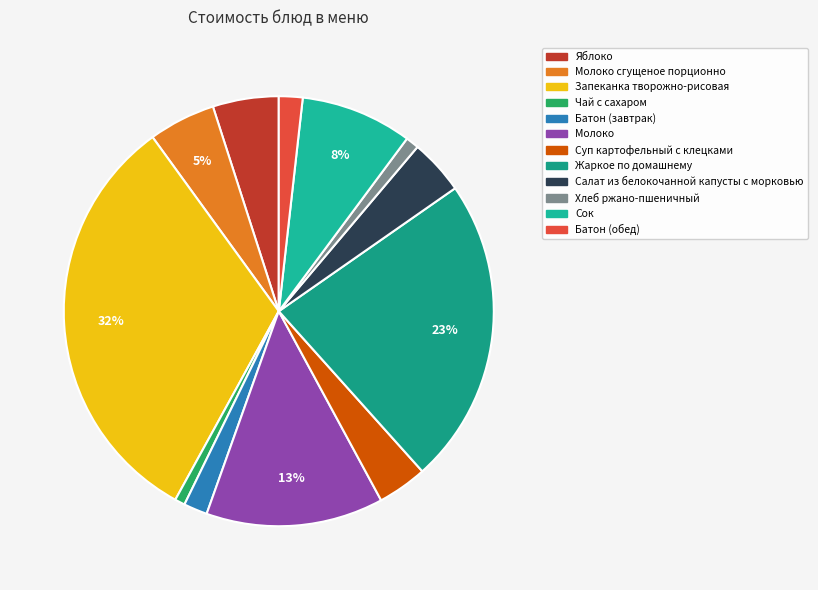

Count the number of slices in the pie.

12